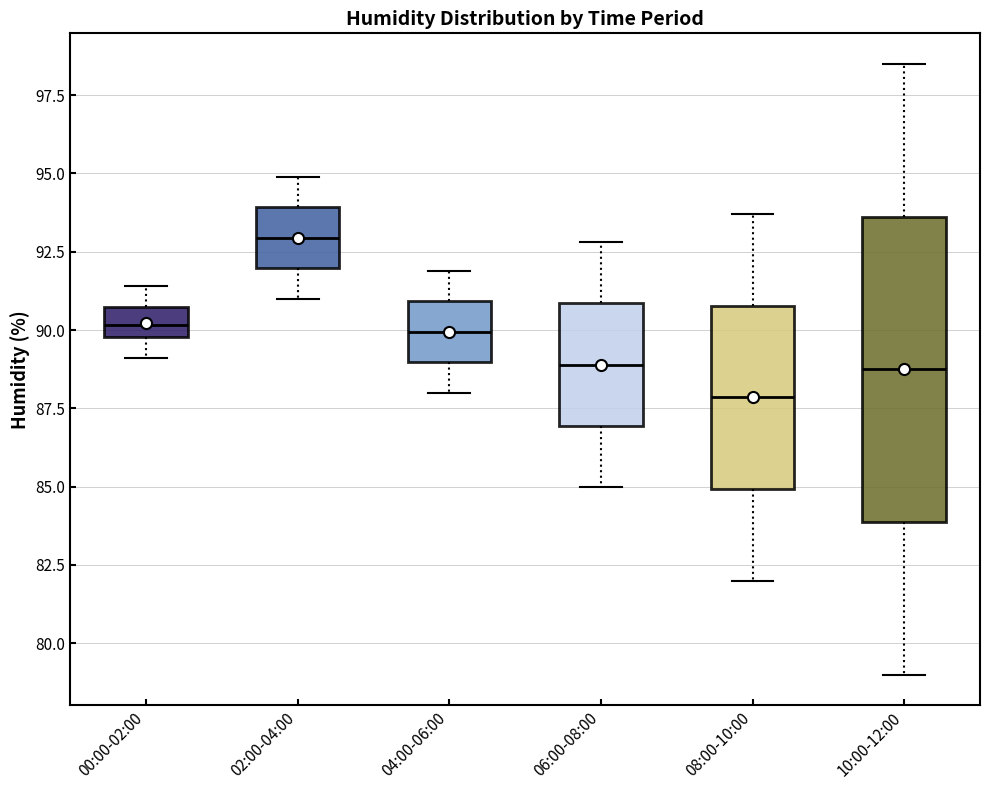

Reading left to right, read every box against the y-axis: the position of its median line, the range the box covers, and the ends of its whiskers. The values are not printed on the chart, so give them approximately, as read against the axis.

00:00-02:00: median 90.0 (inside the box), box 90.0 to 90.5, whiskers 89.0 to 91.5
02:00-04:00: median 93.0, box 92.0 to 94.0, whiskers 91.0 to 95.0
04:00-06:00: median 90.0, box 89.0 to 91.0, whiskers 88.0 to 92.0
06:00-08:00: median 89.0, box 87.0 to 91.0, whiskers 85.0 to 93.0
08:00-10:00: median 88.0, box 85.0 to 91.0, whiskers 82.0 to 93.5
10:00-12:00: median 89.0, box 84.0 to 93.5, whiskers 79.0 to 98.5